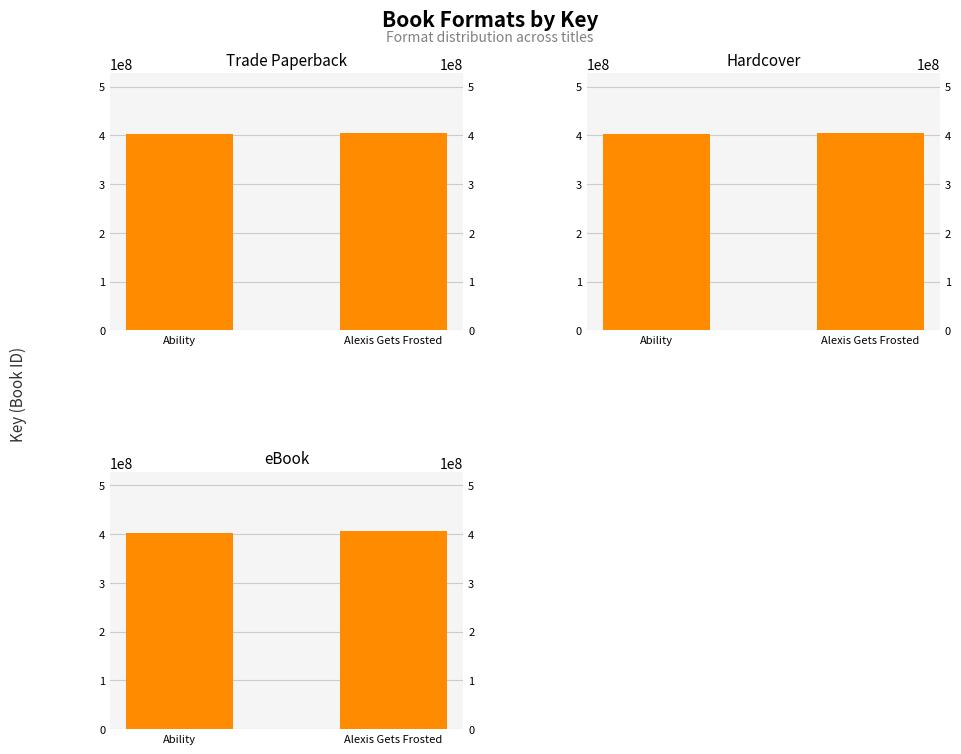

Does the chart contain any negative values?

No